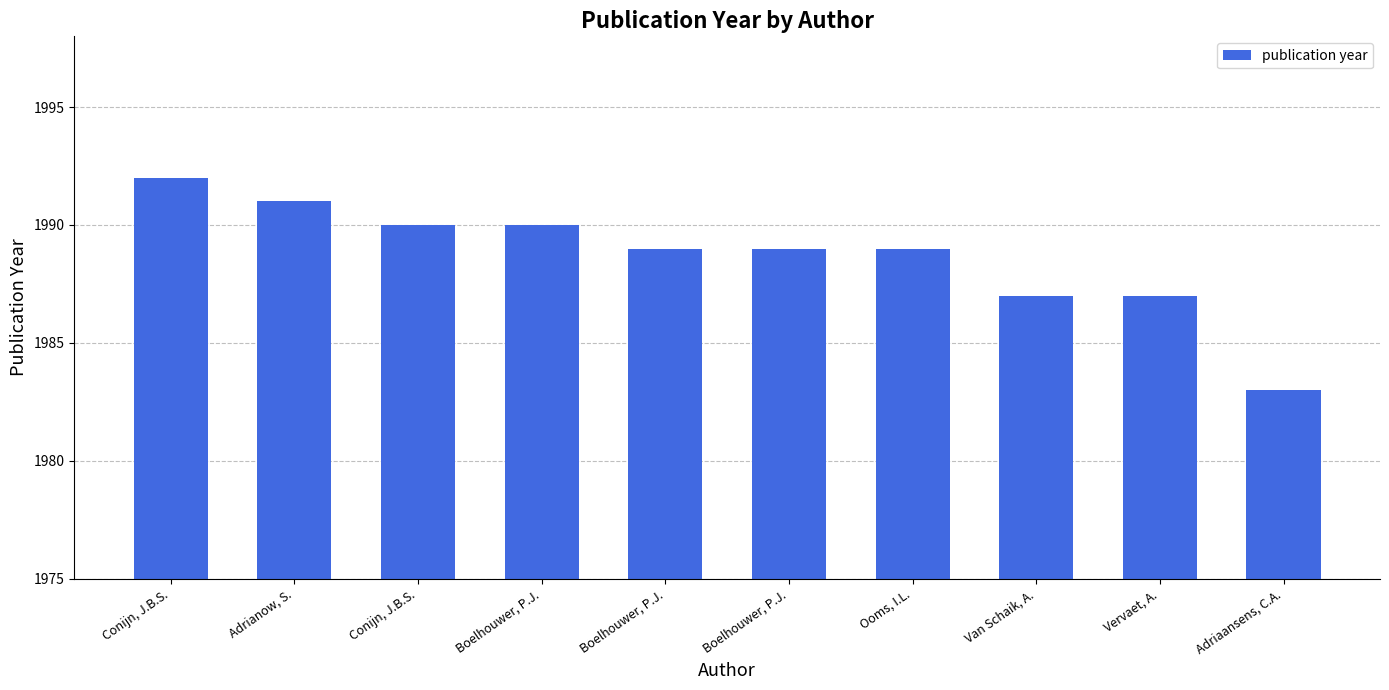

How many bars are there in total?

10